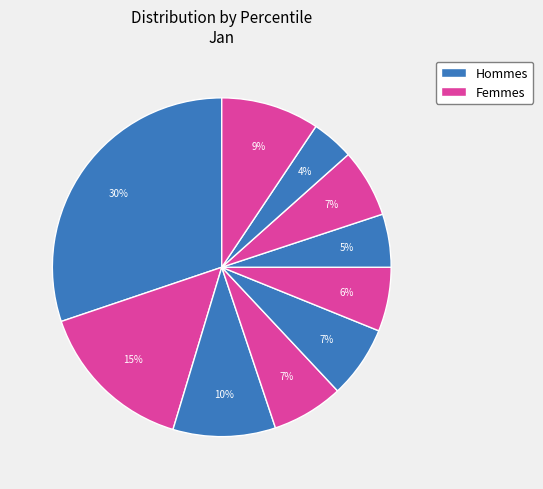

How many segments does this pie chart have?

10